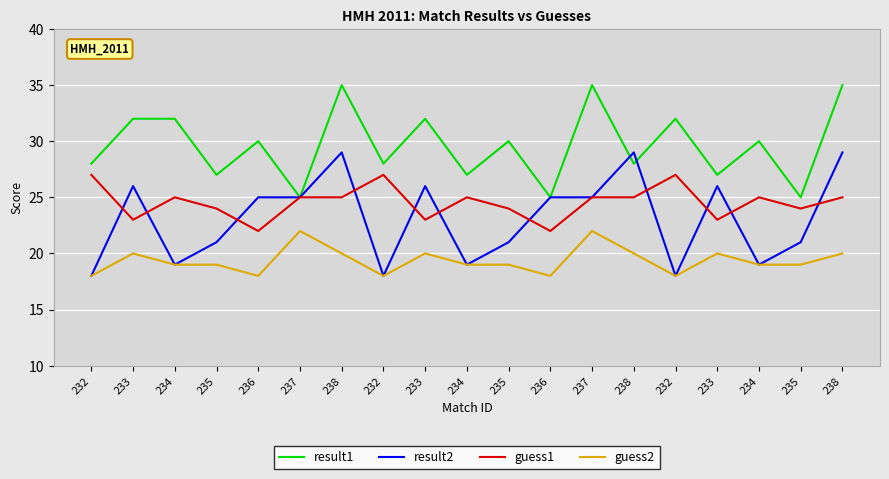

Does the chart display data point markers on the line(s)?

No